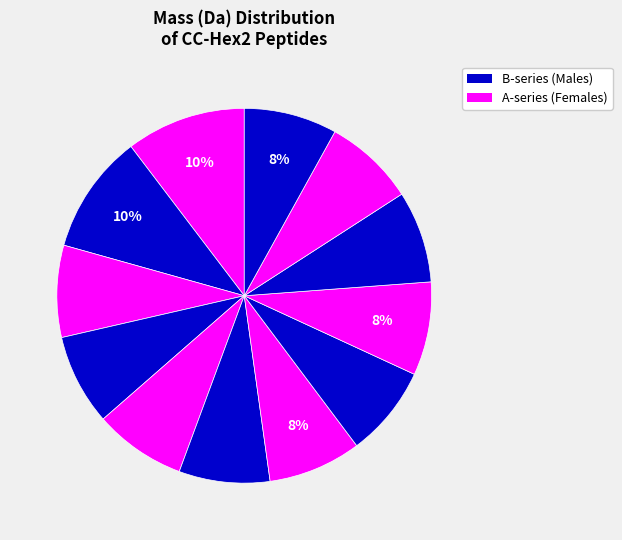

To the nearest percent, what is the difference between the largest and smallest slice percentages?

2%